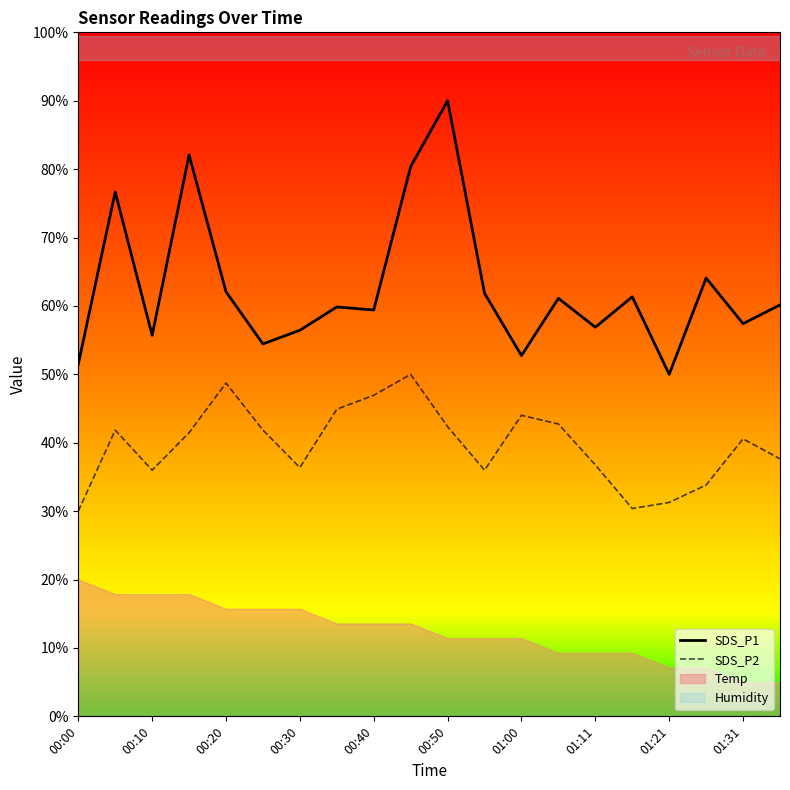

True or false: SDS_P2 and SDS_P1 intersect in this chart.

False